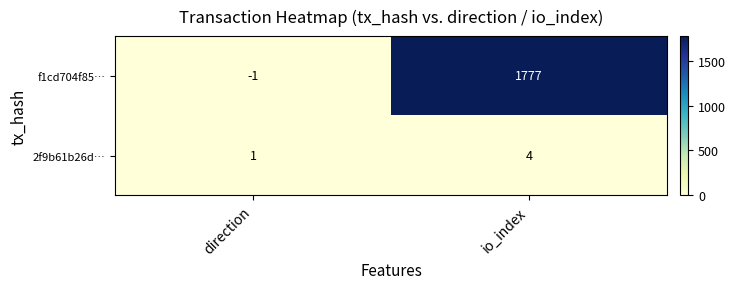

What is the sum of all 2f9b61b26d… values?

5